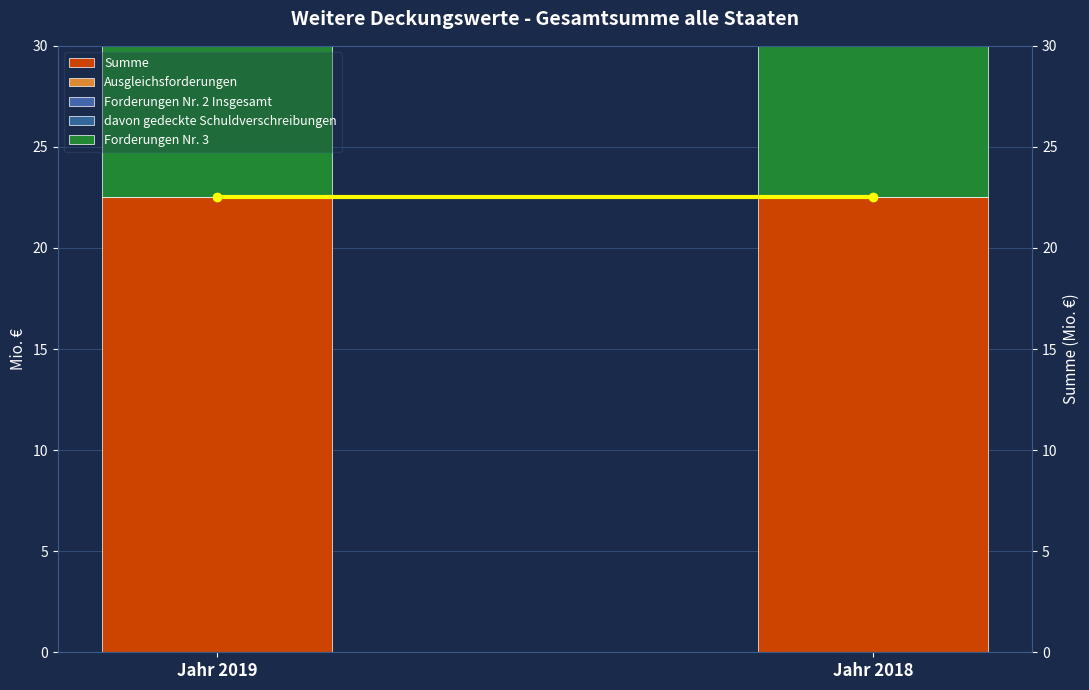

What is the sum of the Forderungen Nr. 3 values at Jahr 2018 and Jahr 2019?

45.0